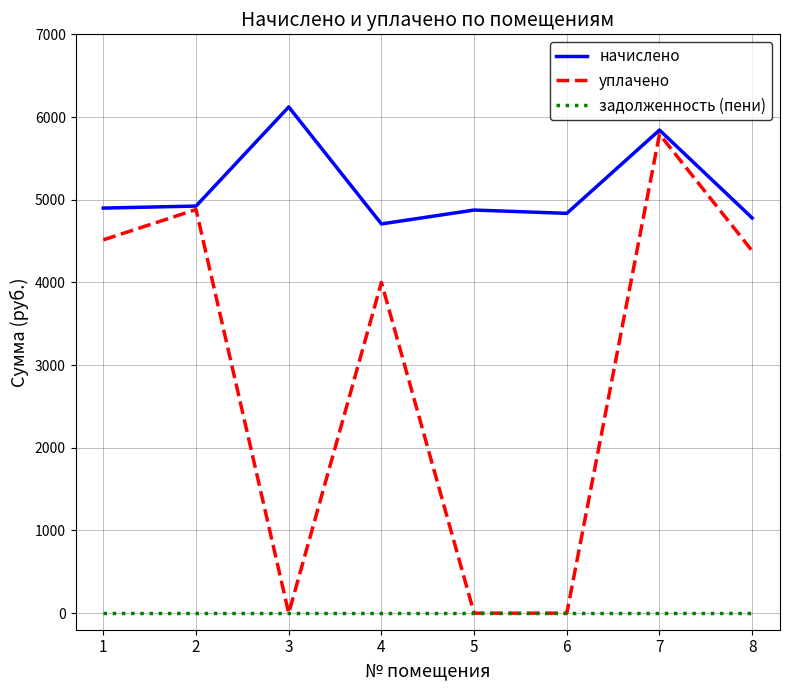

Which series has the widest spread of values?

уплачено